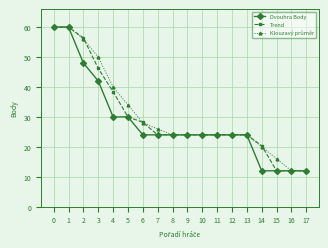

At which label is Trend closest to 36?

4